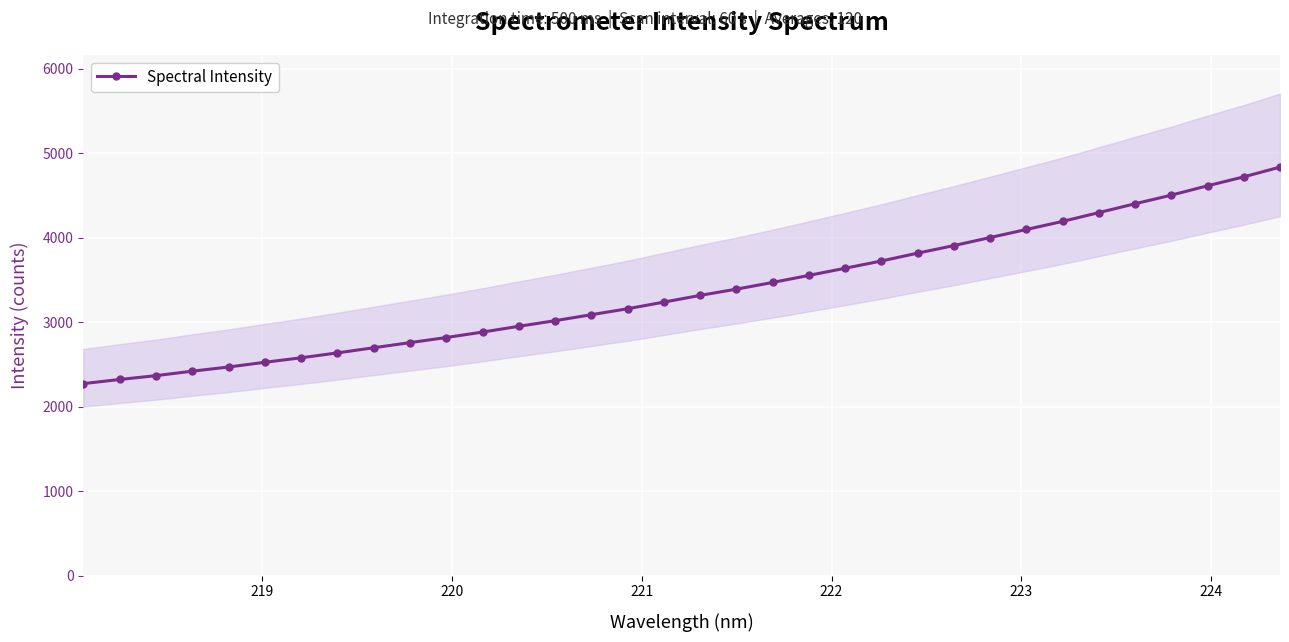

Count the number of data series in this chart.

1